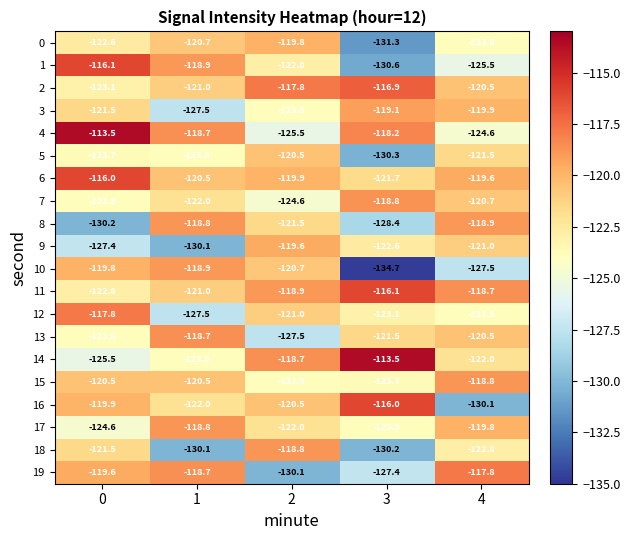

Between 1 and 2, which series saw the biggest shift?

19